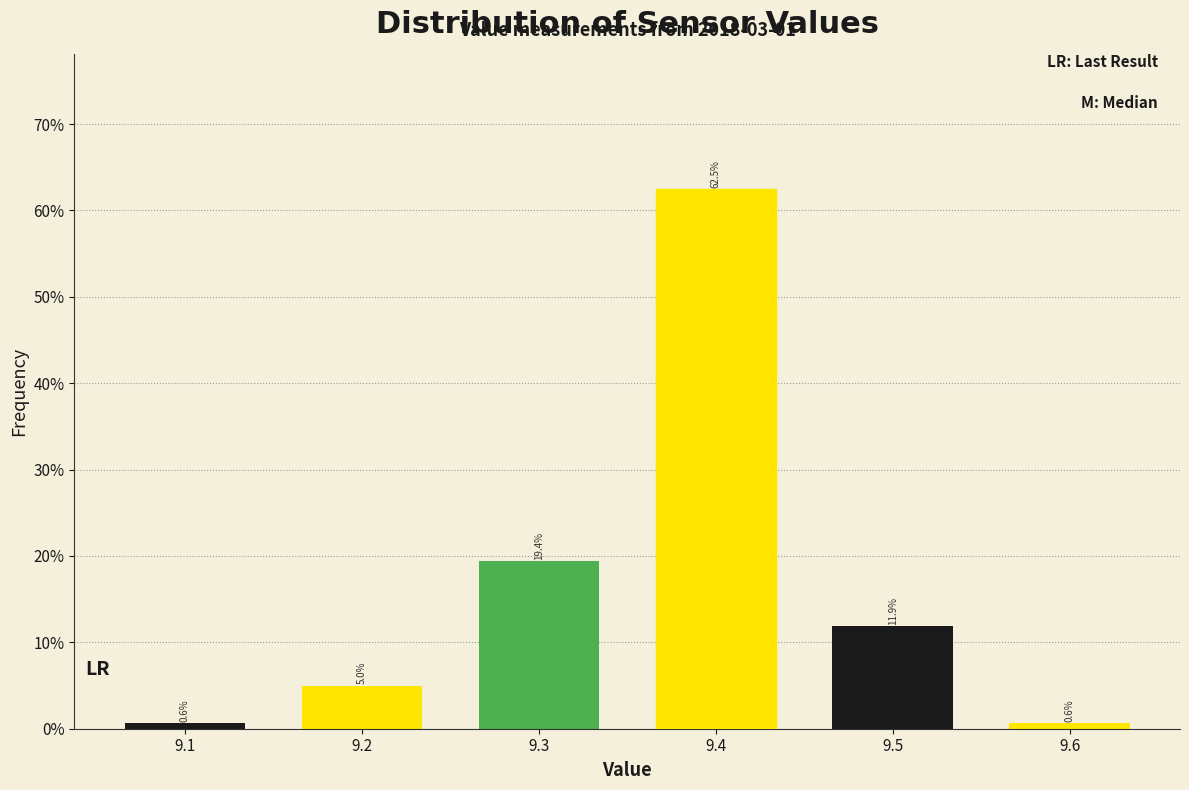

Which range on the x-axis has the tallest bar?

9.35 to 9.45